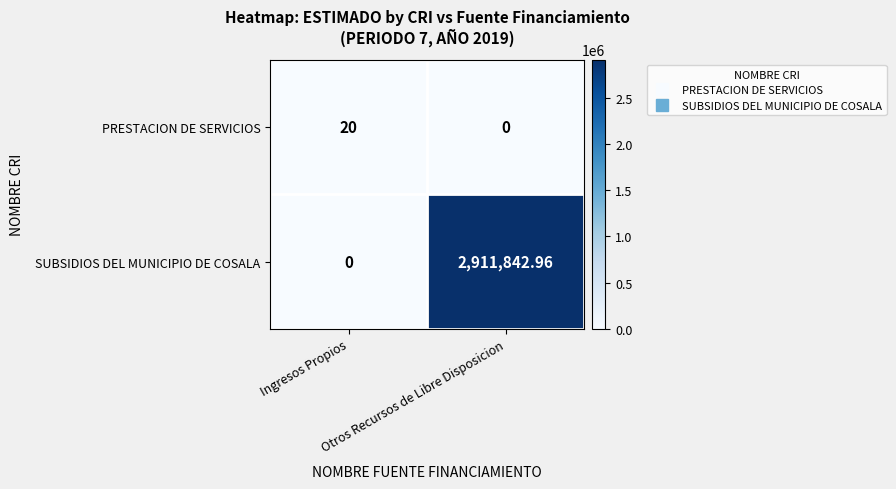

At which category is the sum across all series the highest?

Otros Recursos de Libre Disposicion